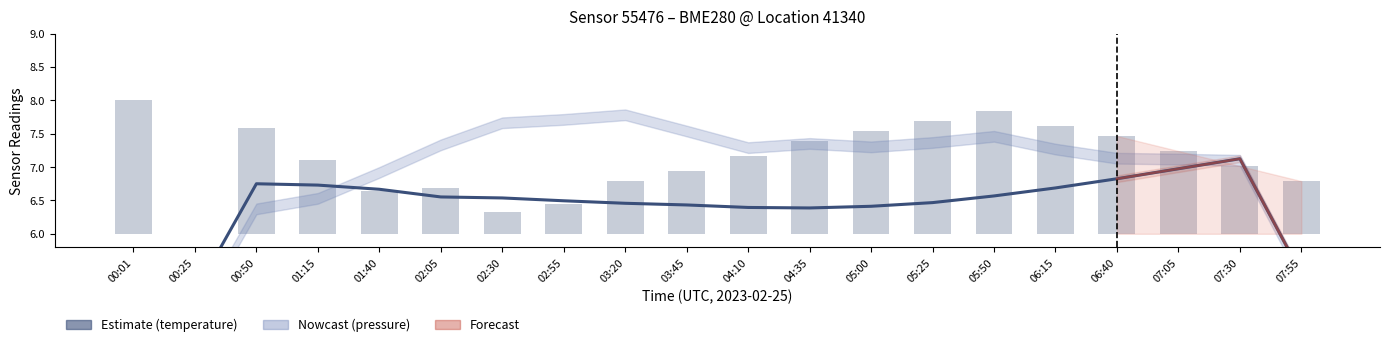

At how many categories does at least one series exceed 0?

20